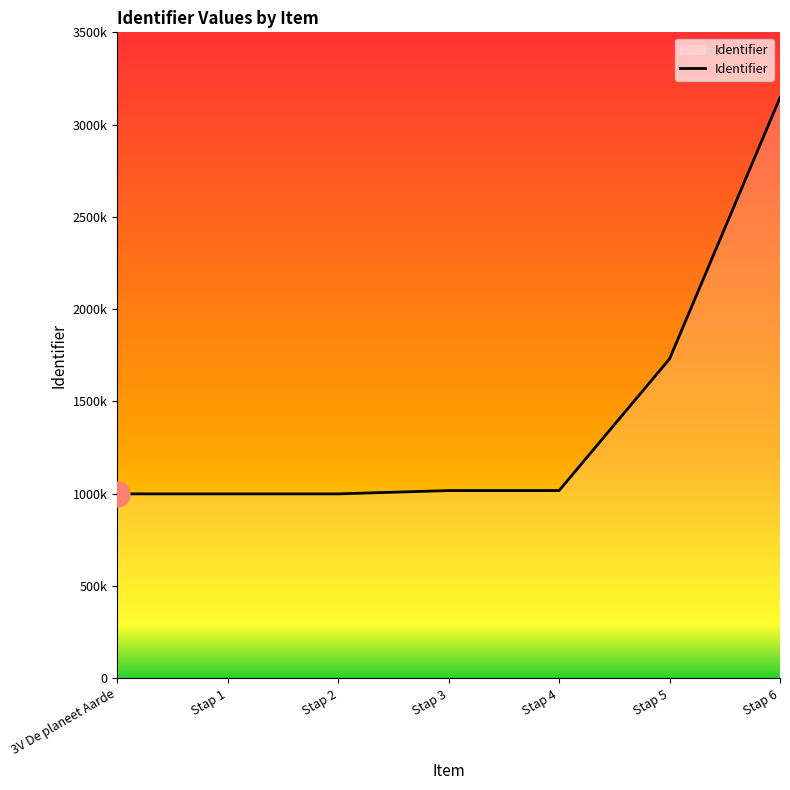

What is the maximum value shown in the chart?

3146220